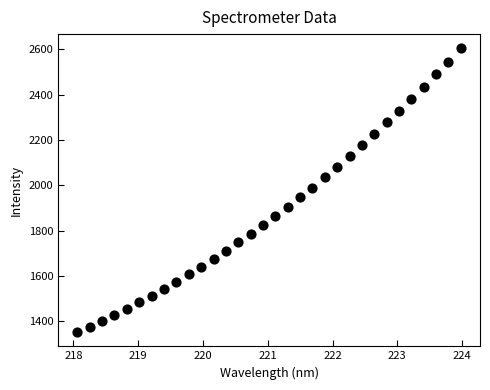

What is the range of X values (max minus min)?

5.9